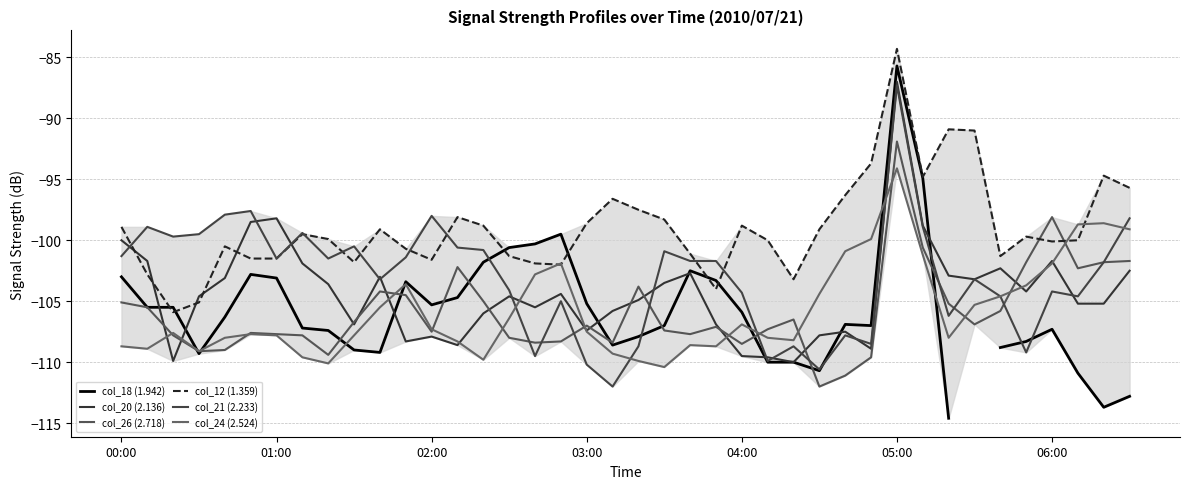

At which label does col_18 (1.942) first exceed -106?

00:00